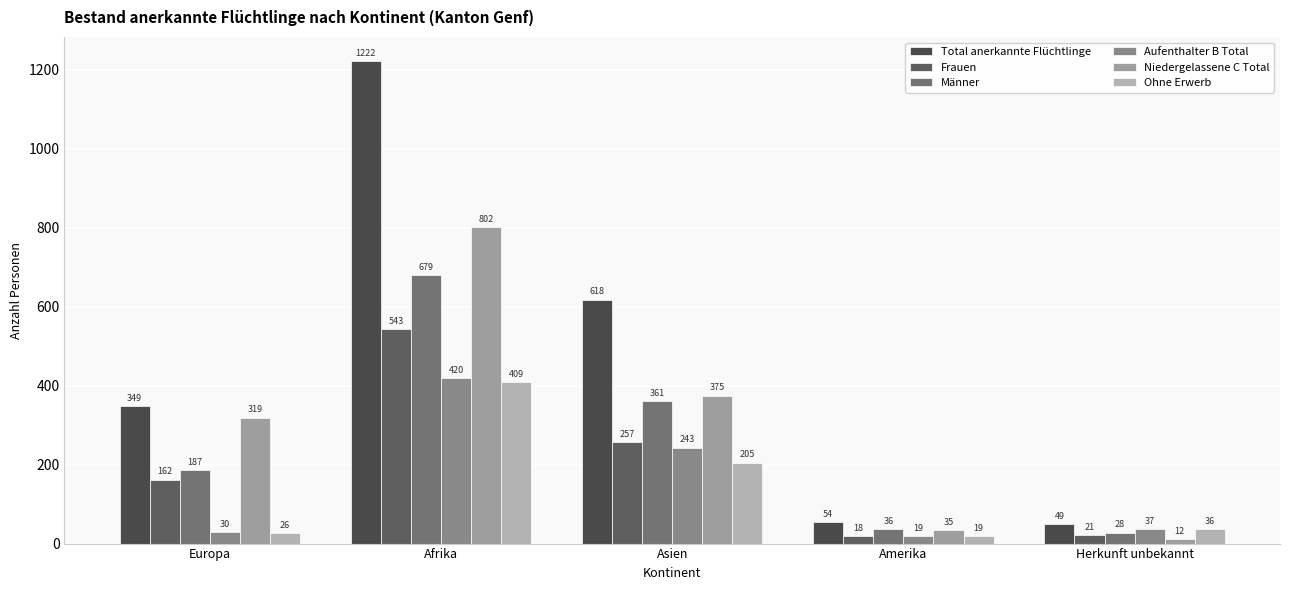

Count the number of data series in this chart.

6